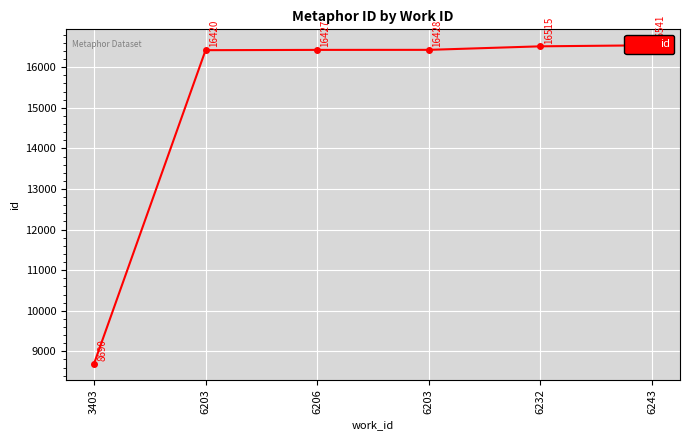

Is it true that the value at 6206 is 16427?

True